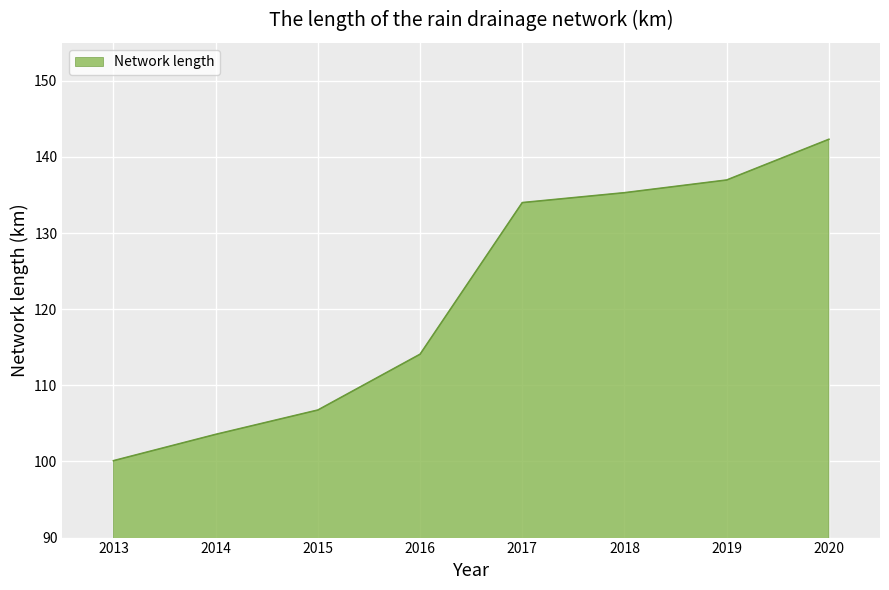

True or false: the data shows 134.0 at 2017.

True